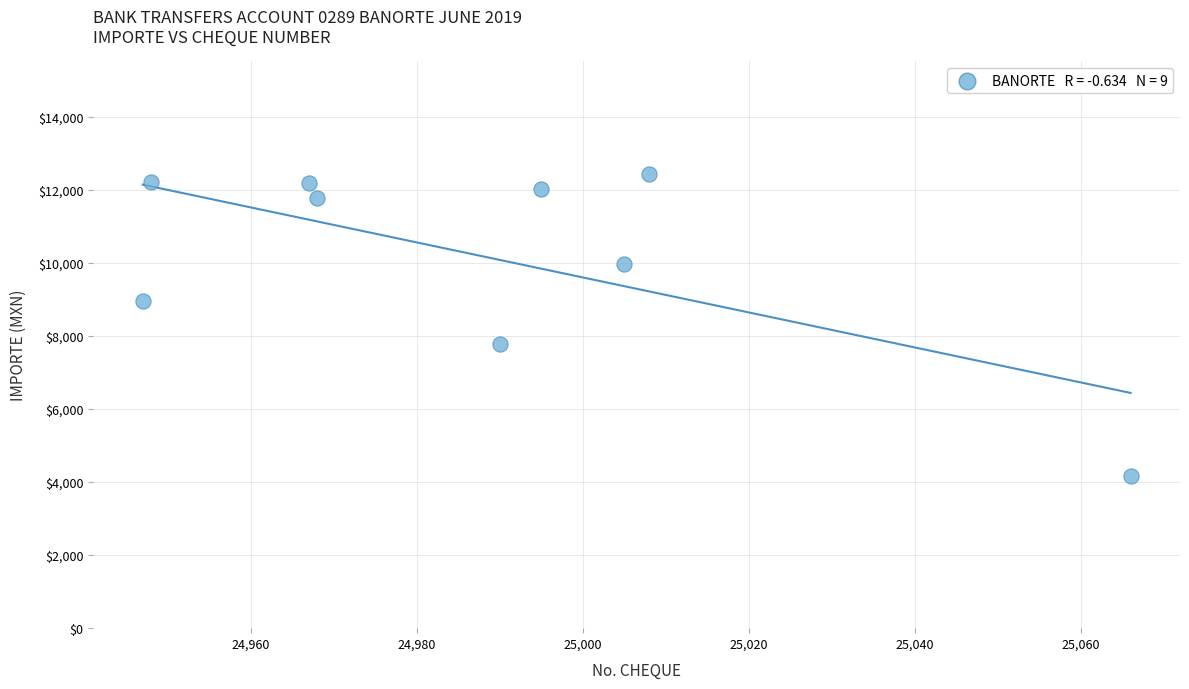

What is the range of X values (max minus min)?

119.0